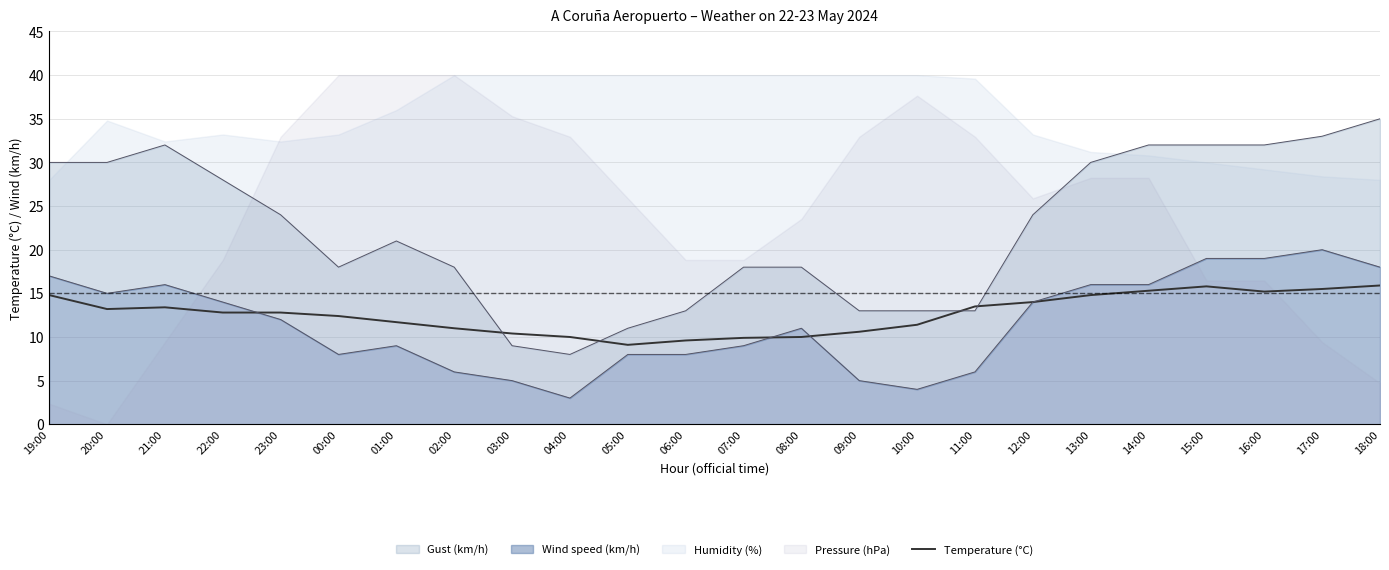

At which category does the data reach its first local valley?

20:00